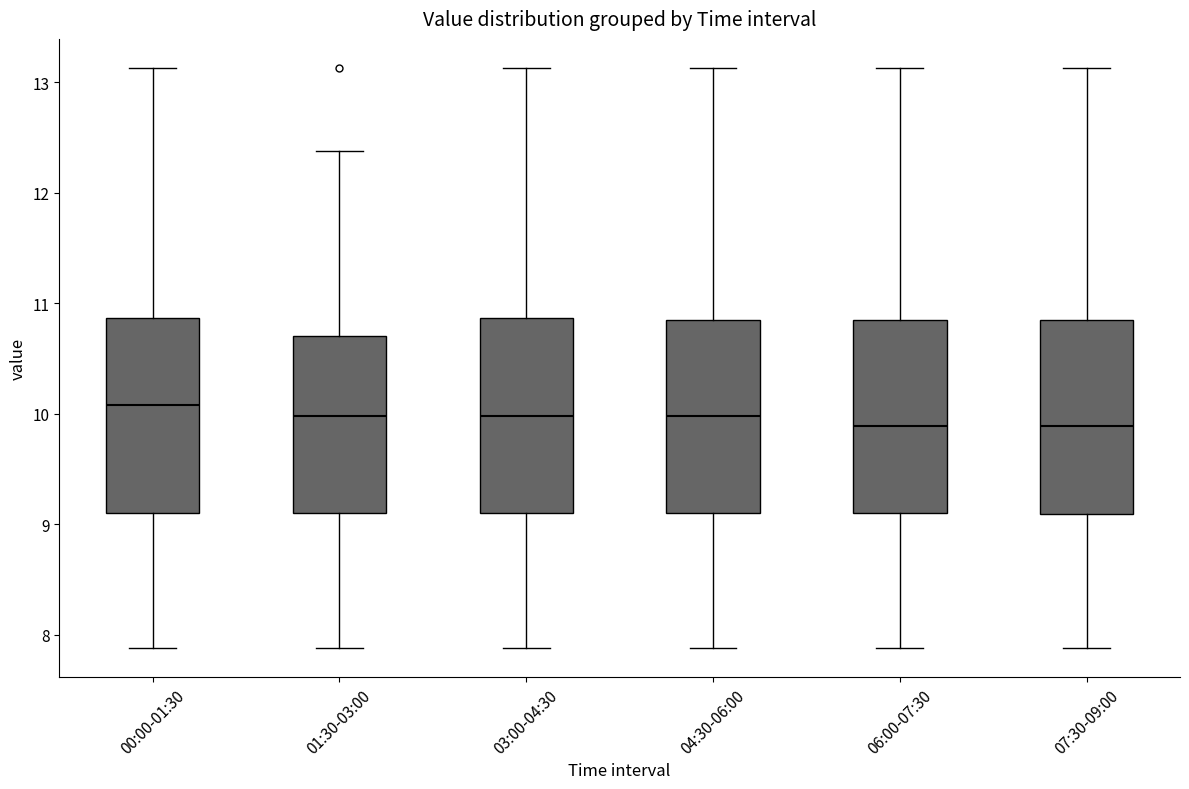

Where does the upper whisker of the box for 06:00-07:30 end on the y-axis? The values are not printed on the chart, so give them approximately, as read against the axis.

13.1